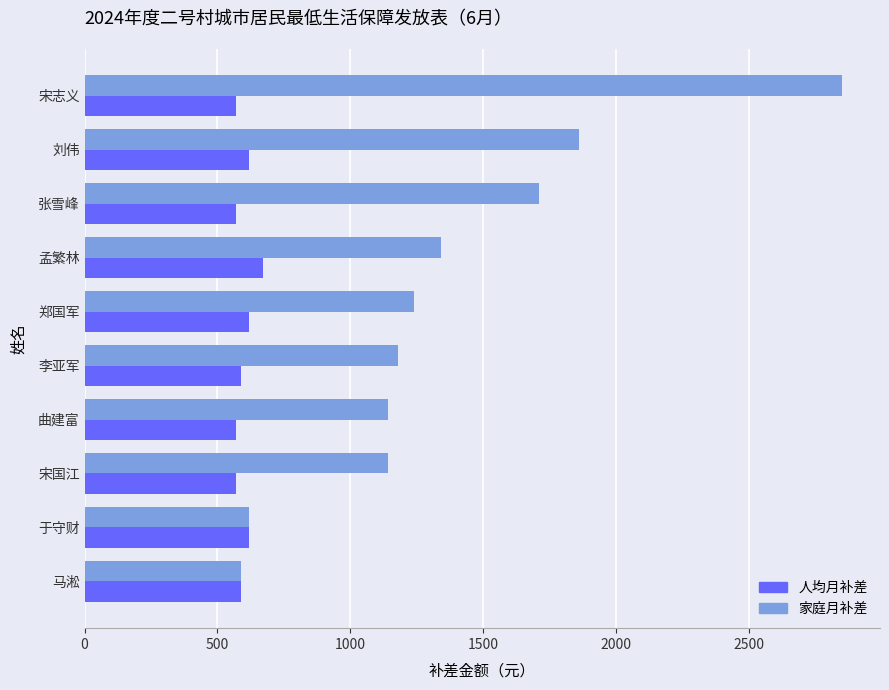

Which series has the widest spread of values?

家庭月补差